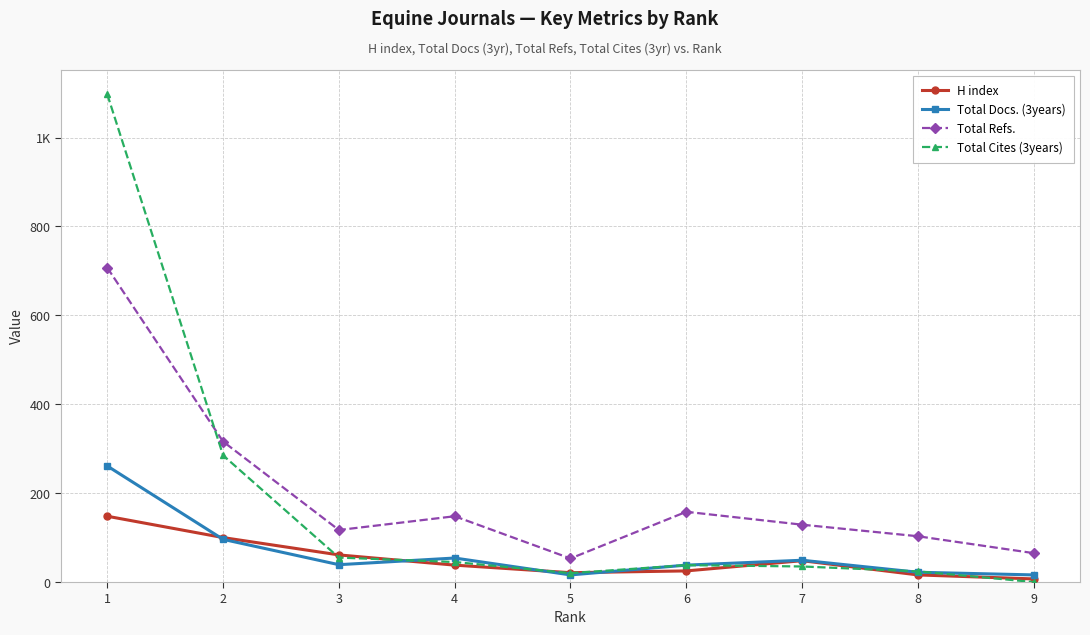

What are all the series names shown in the legend?

H index, Total Docs. (3years), Total Refs., Total Cites (3years)